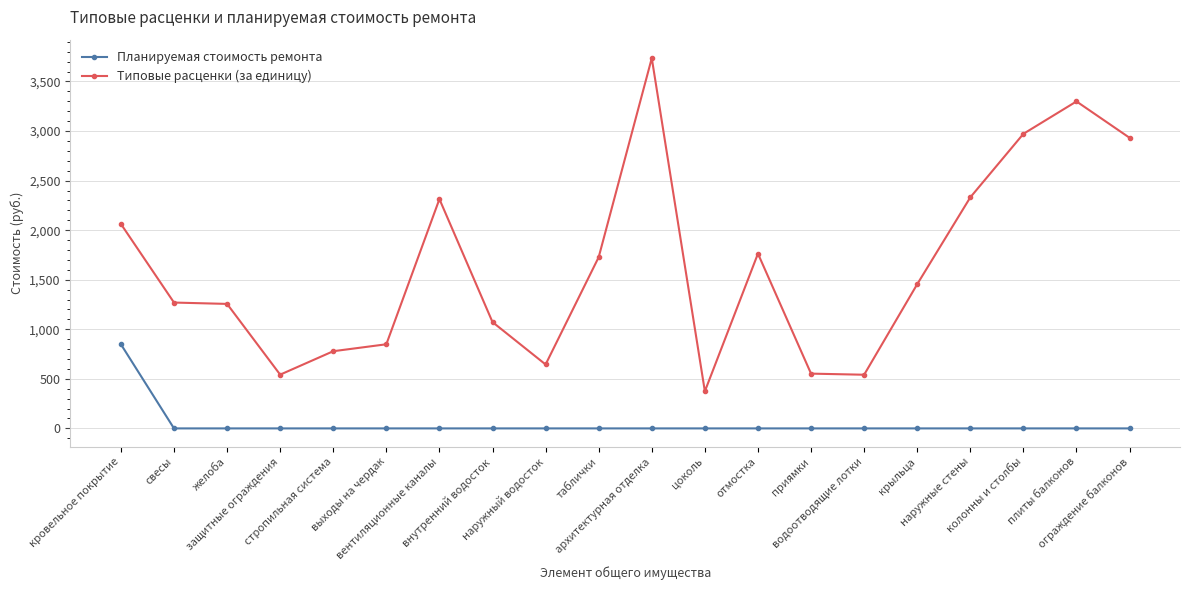

How many series are shown in this chart?

2